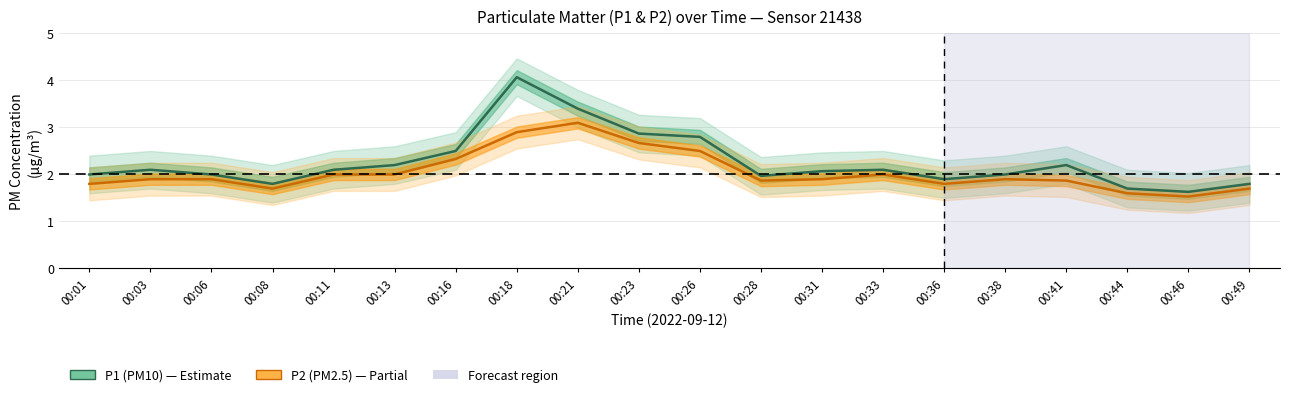

What is the average value of the P2 (PM2.5) series?

2.0